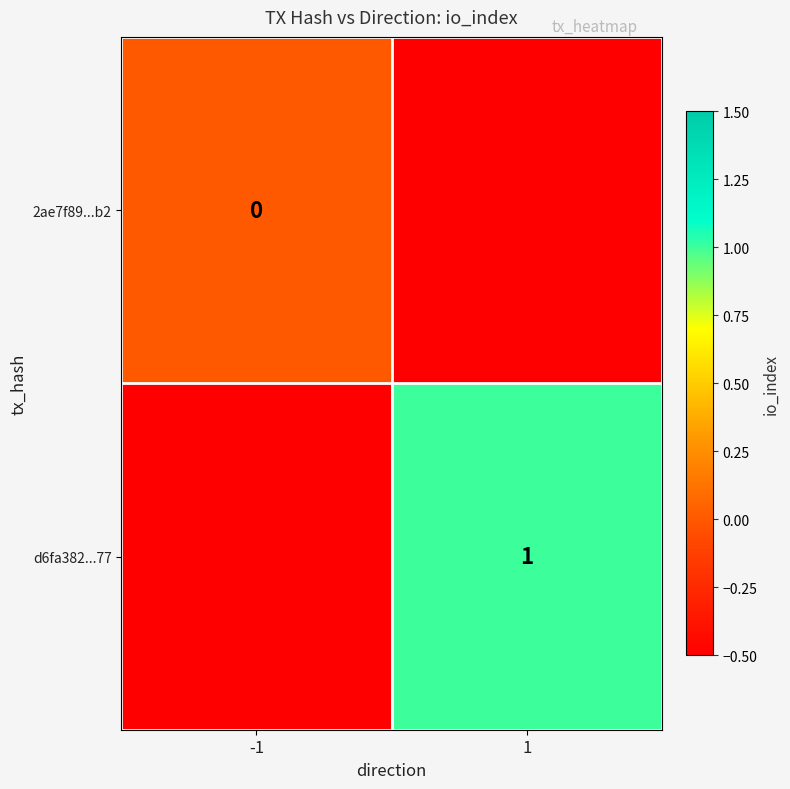

Is the value of d6fa382...77 at 1 greater than the value of 2ae7f89...b2 at -1?

Yes